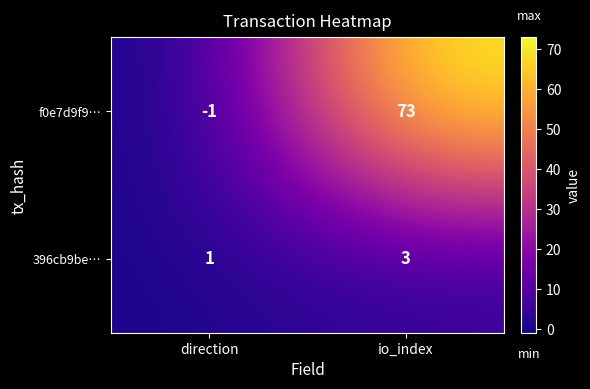

What is the difference between the f0e7d9f9… values at direction and io_index?

74